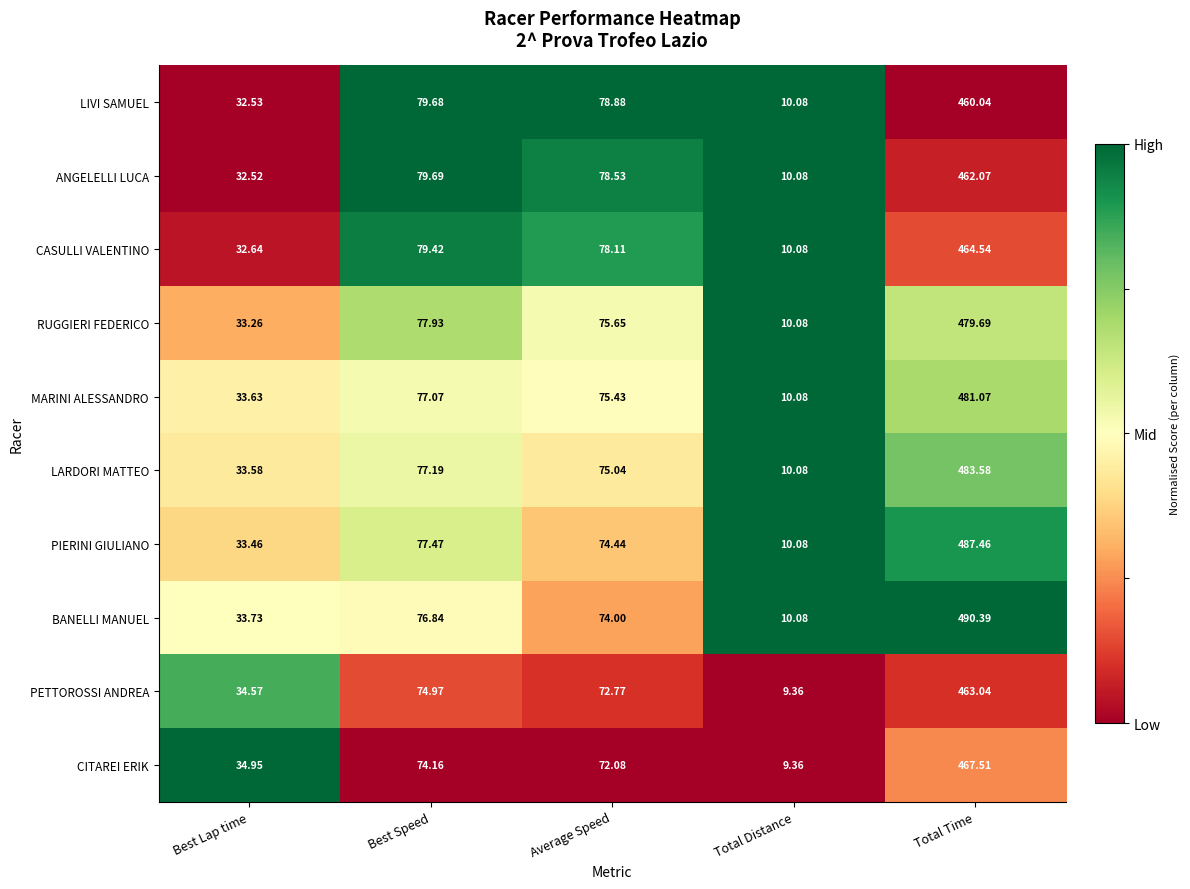

Which category has the lowest value in the LARDORI MATTEO series?

Total Distance